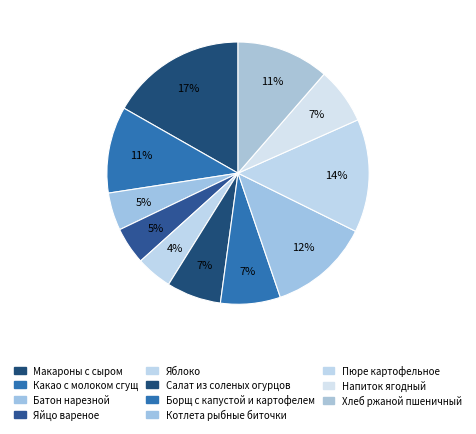

To the nearest percent, what is the difference between the Пюре картофельное and Яблоко slice percentages?

10%